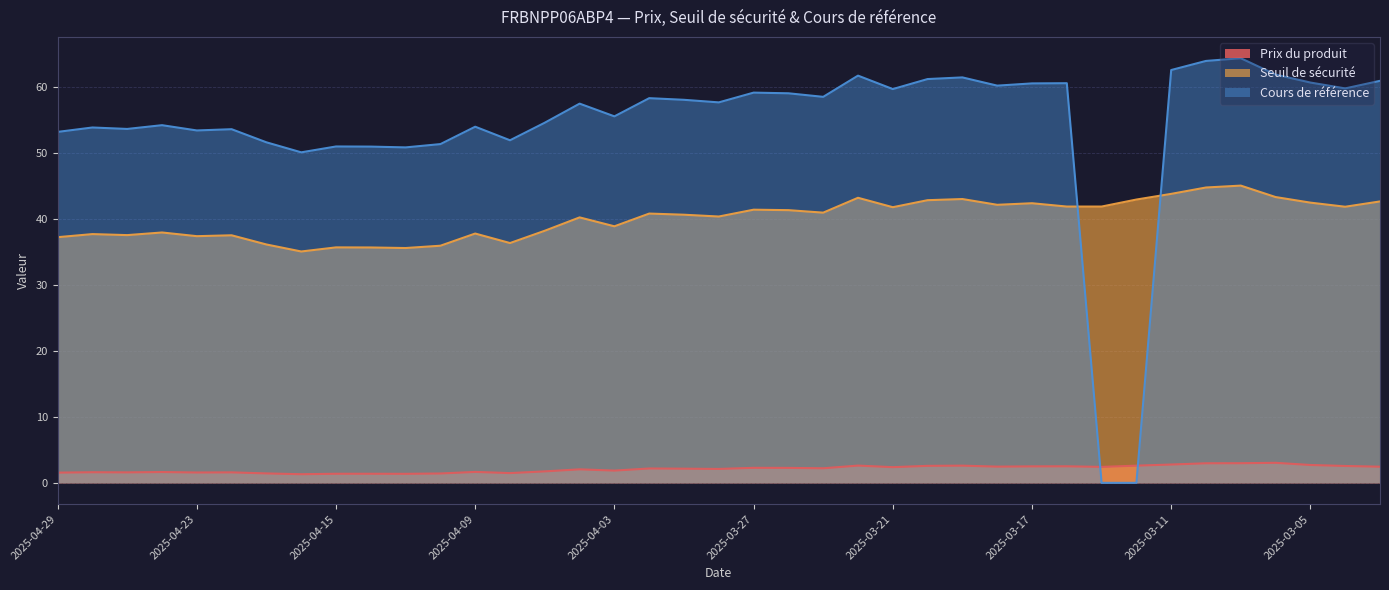

What is the label of the 12th point from the right?

2025-03-18